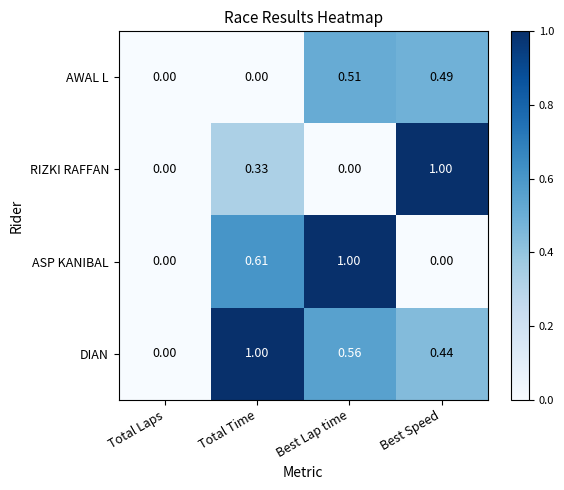

At Total Time, list the series in order from largest to smallest.

DIAN, ASP KANIBAL, RIZKI RAFFAN, AWAL L